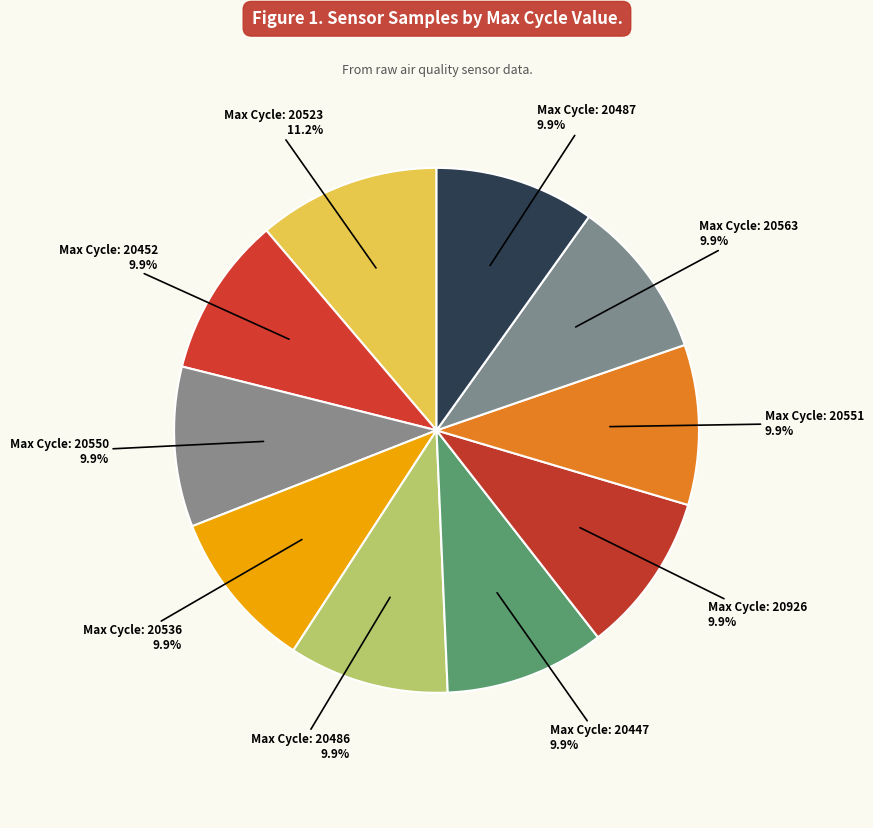

Rank the categories by value from highest to lowest.

20523, 20447, 20452, 20536, 20926, 20550, 20487, 20486, 20551, 20563